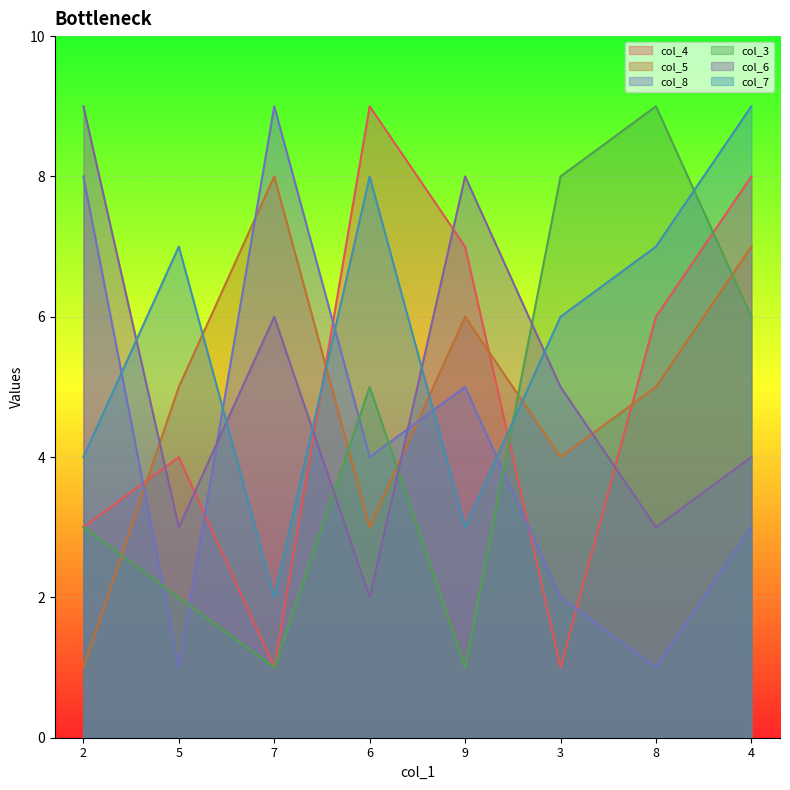

The col_5 series shows 7 at 4. True or false?

True